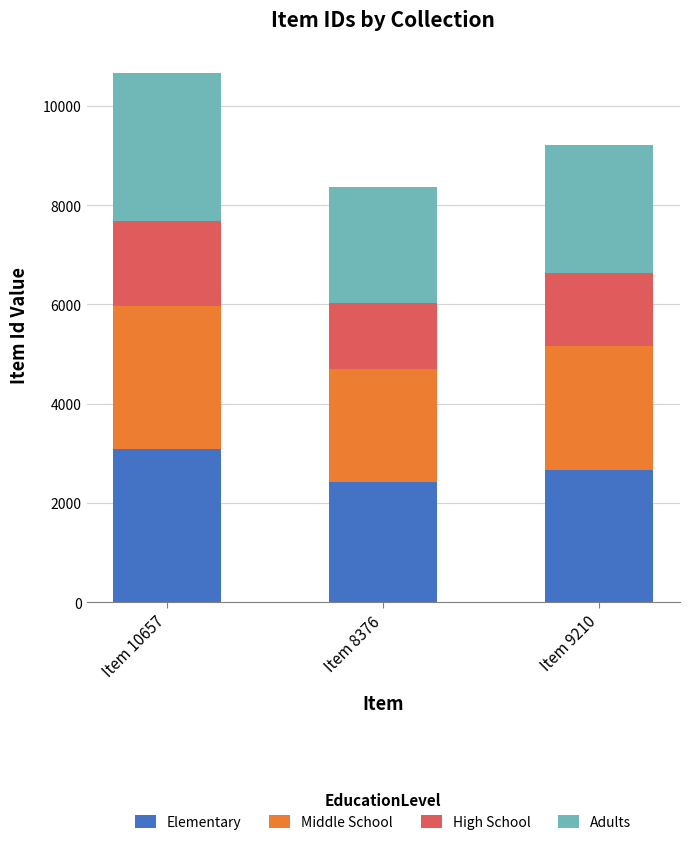

List the labels in order of Elementary value, smallest first.

Item 8376, Item 9210, Item 10657